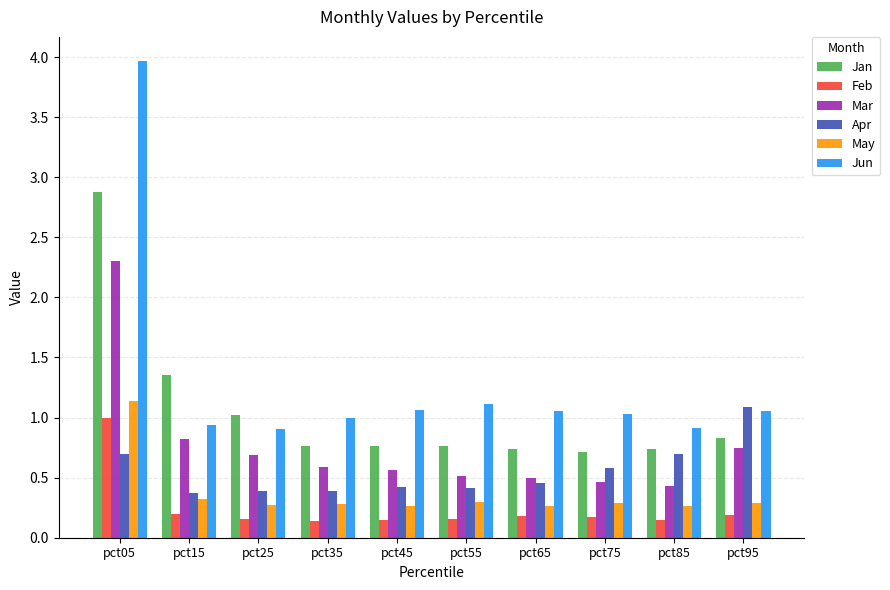

Does the chart contain any negative values?

No